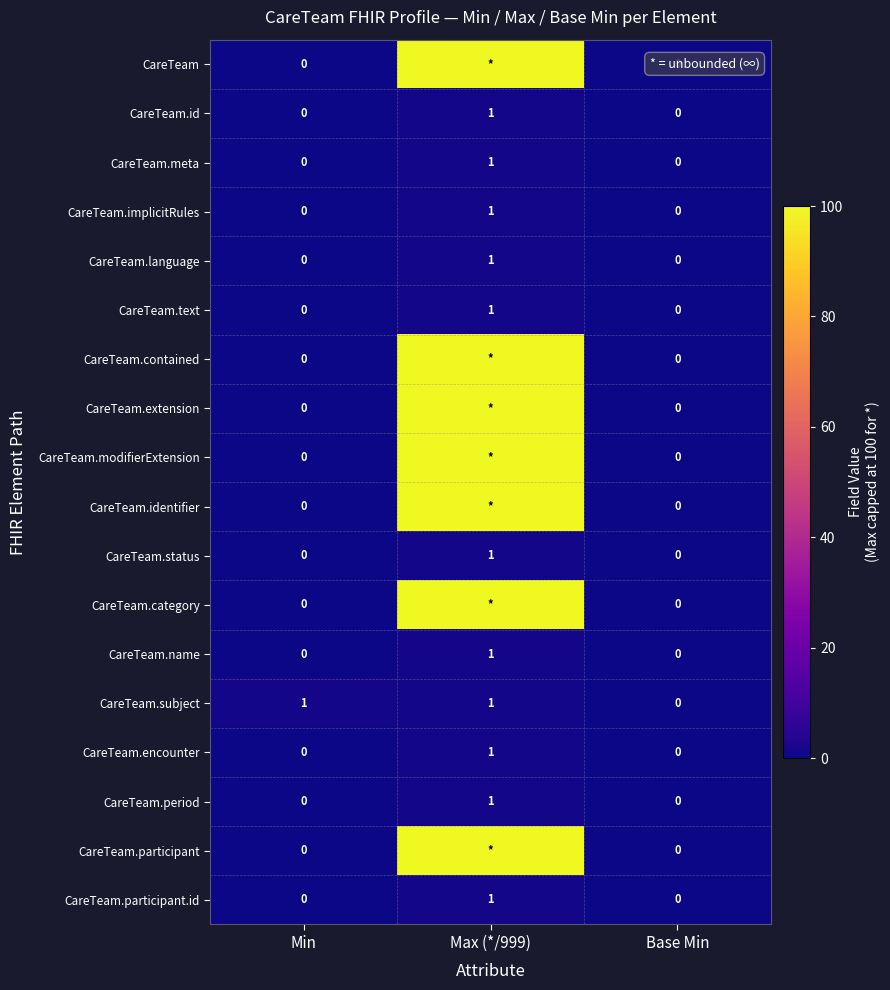

Between Min and Base Min, which series saw the biggest shift?

CareTeam.subject